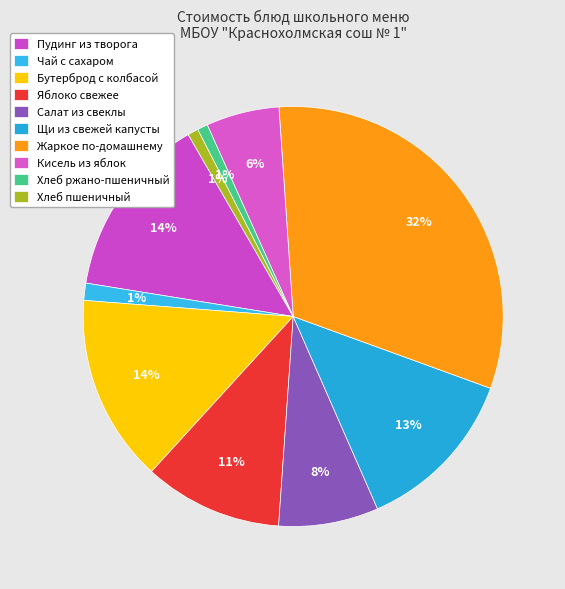

Count the number of slices in the pie.

10